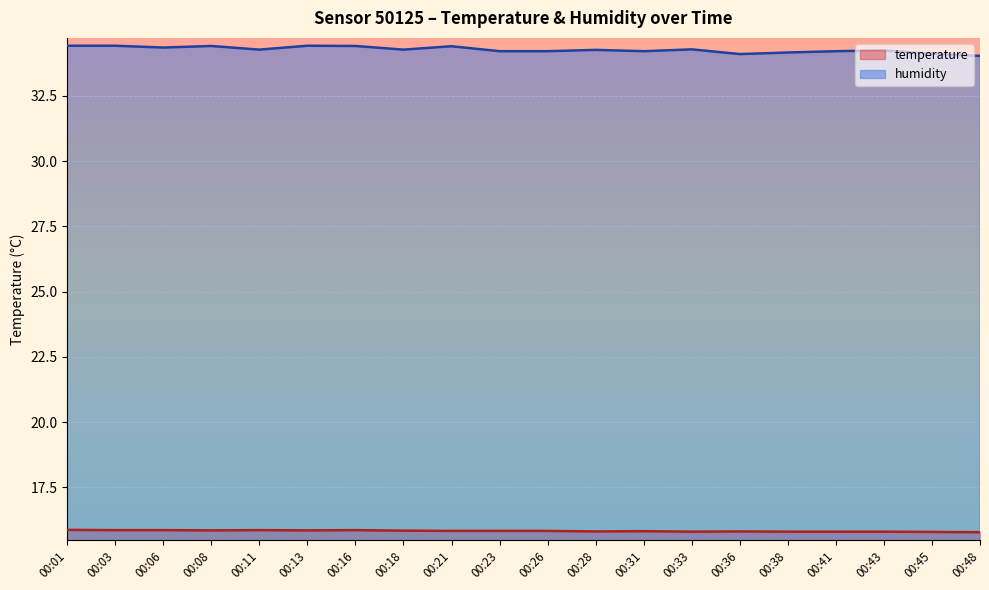

Reading right to left, list all the values displayed in this chart.

temperature: 00:48=15.8	00:45=15.8	00:43=15.8	00:41=15.8	00:38=15.8	00:36=15.8	00:33=15.8	00:31=15.8	00:28=15.8	00:26=15.8	00:23=15.8	00:21=15.8	00:18=15.8	00:16=15.9	00:13=15.8	00:11=15.9	00:08=15.8	00:06=15.9	00:03=15.9	00:01=15.9
humidity: 00:48=34.0	00:45=34.1	00:43=34.2	00:41=34.2	00:38=34.2	00:36=34.1	00:33=34.3	00:31=34.2	00:28=34.3	00:26=34.2	00:23=34.2	00:21=34.4	00:18=34.3	00:16=34.4	00:13=34.4	00:11=34.3	00:08=34.4	00:06=34.4	00:03=34.4	00:01=34.4